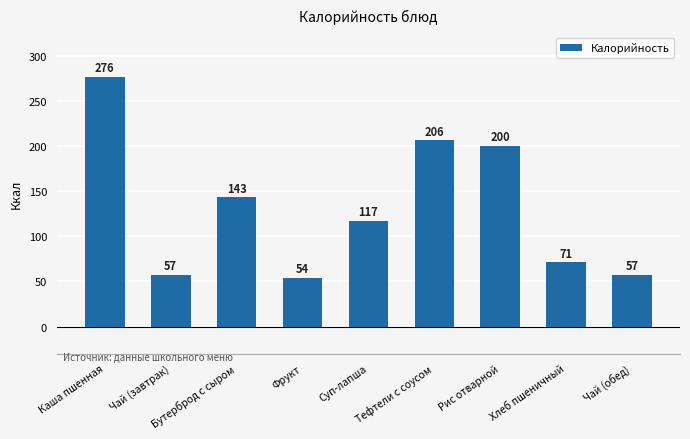

What is the change in value from Тефтели с соусом to Хлеб пшеничный?

-135